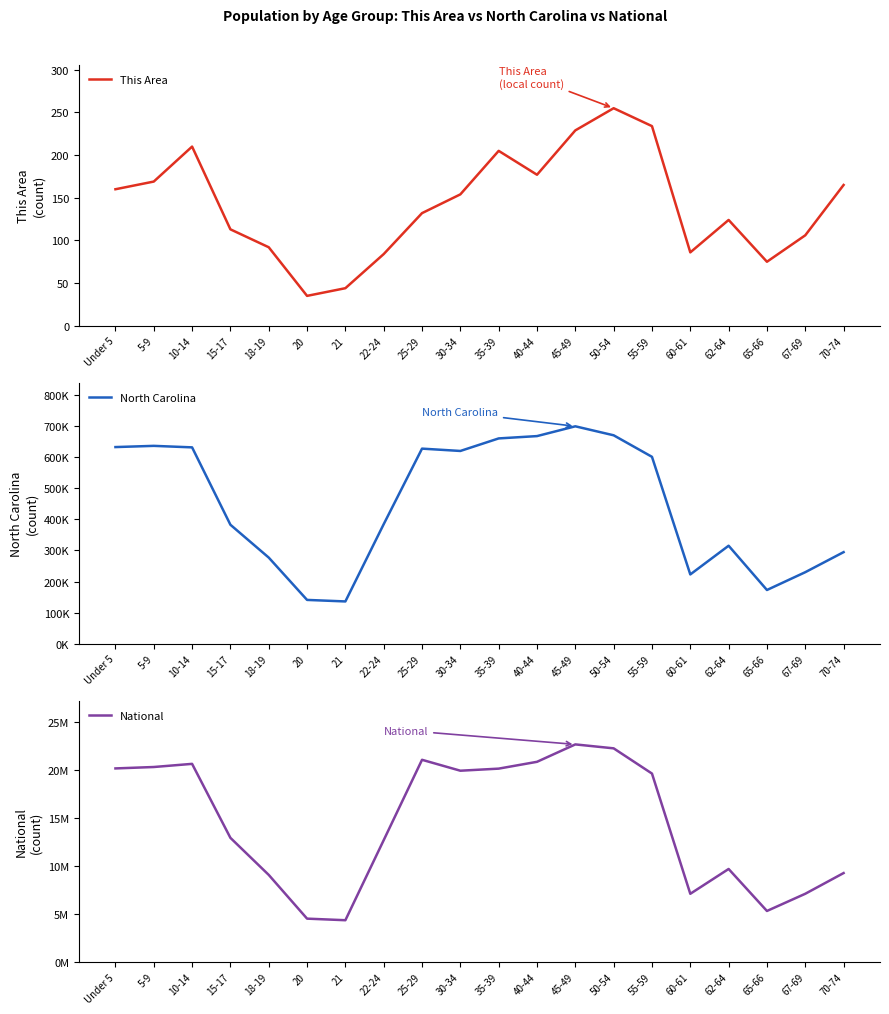

Which series has the widest spread of values?

National